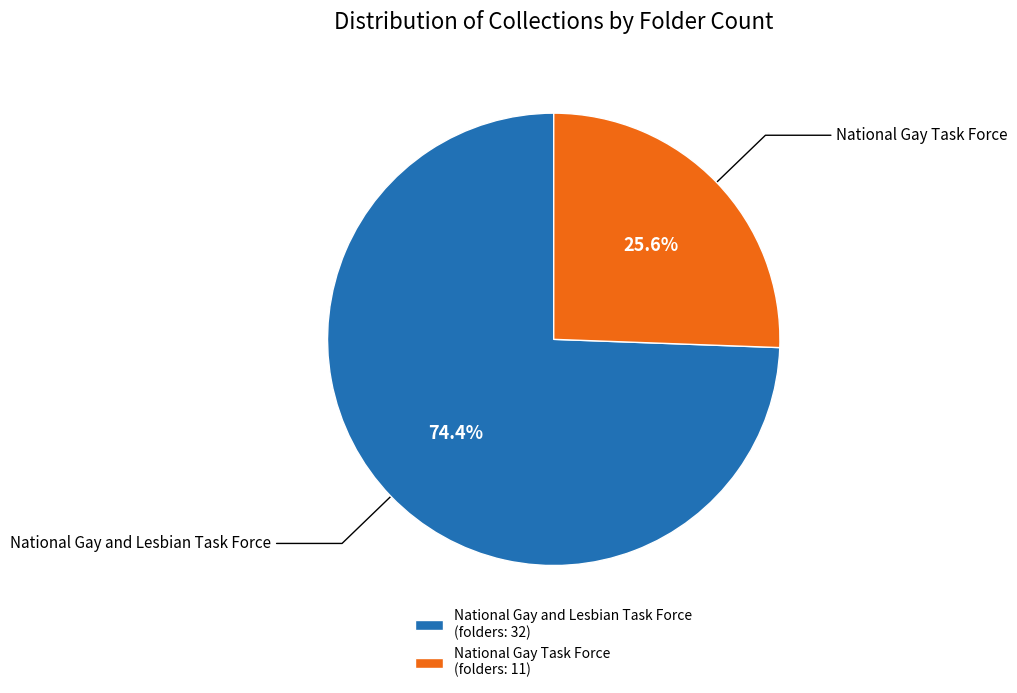

Approximately how many times larger is the value at National Gay Task Force (folders: 11) compared to National Gay and Lesbian Task Force (folders: 32)?

0.3